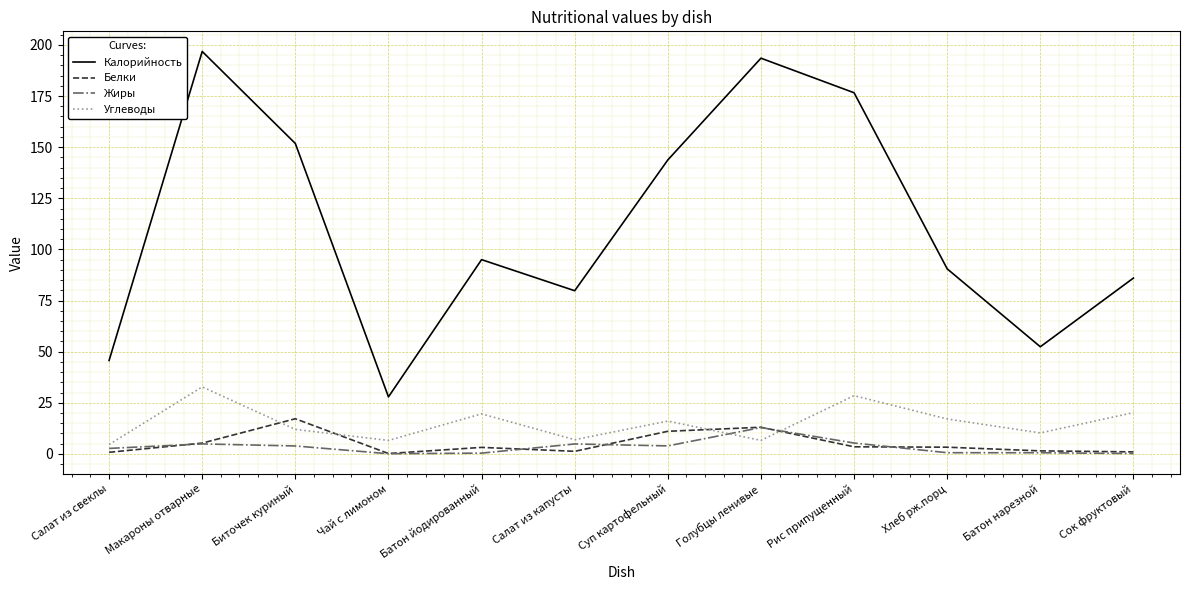

Which series has the widest spread of values?

Калорийность